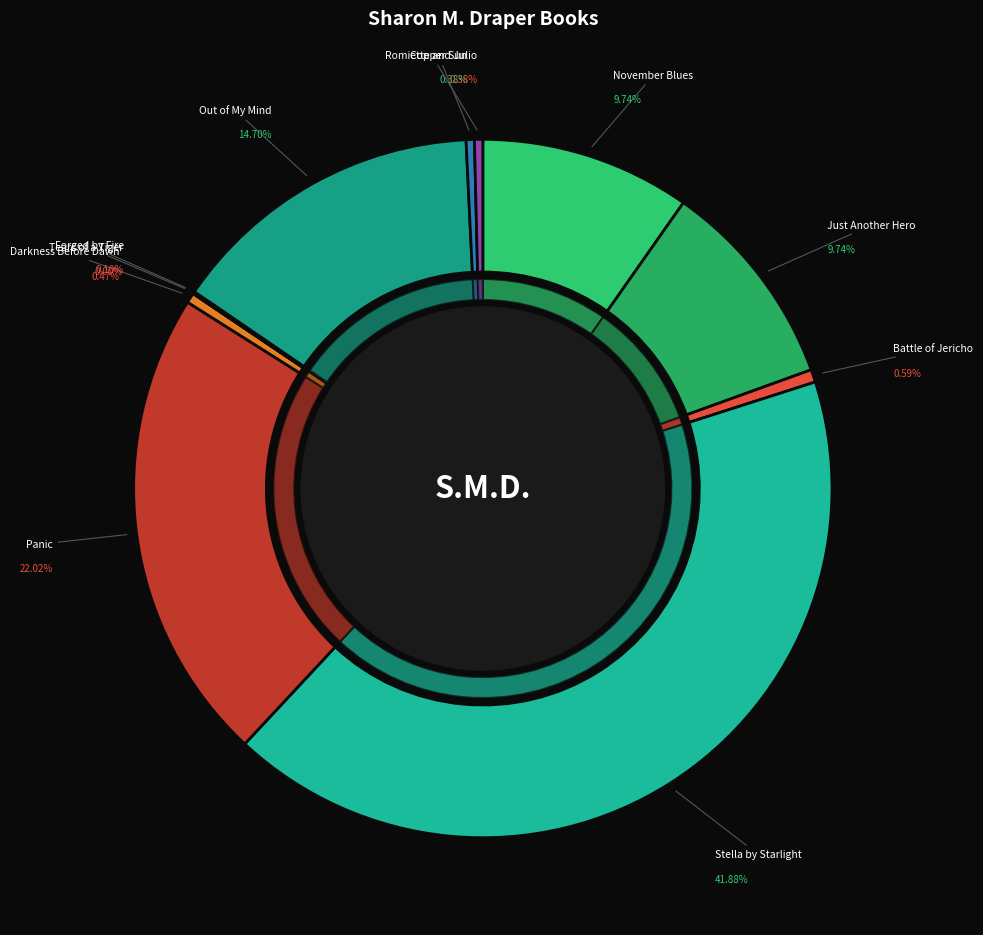

What is the total percentage of Battle of Jericho and Tears of a Tiger?

0.6%